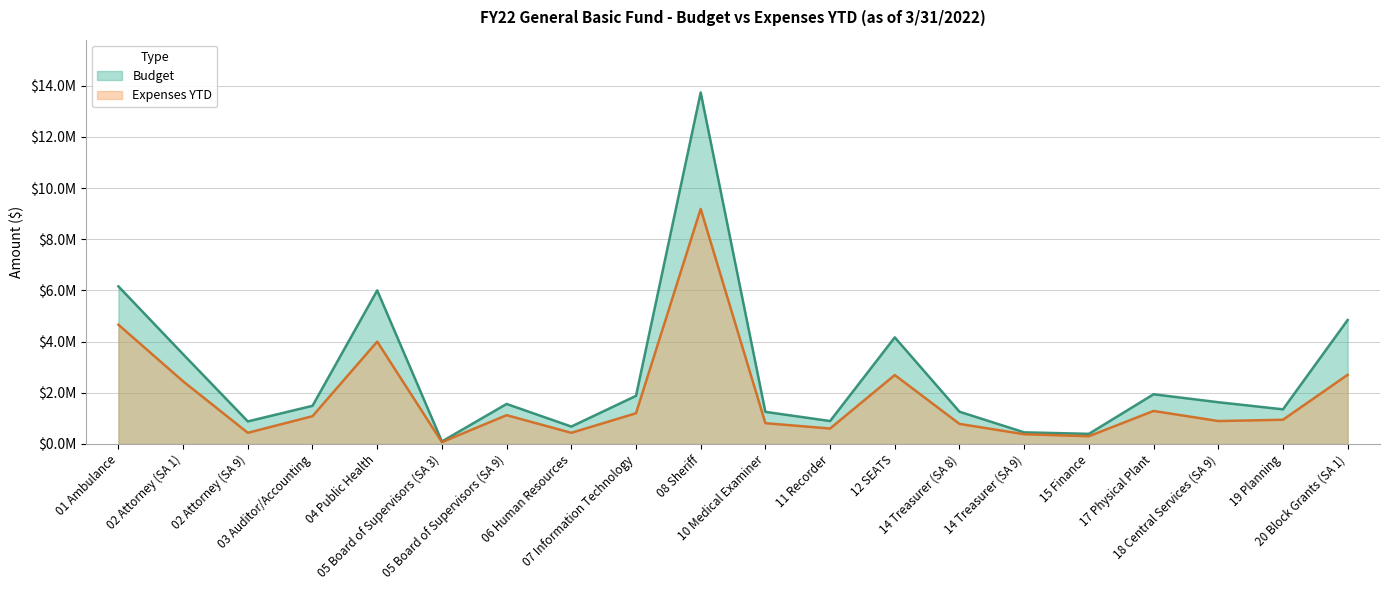

Rank the series by their average value, from lowest to highest.

Expenses YTD, Budget